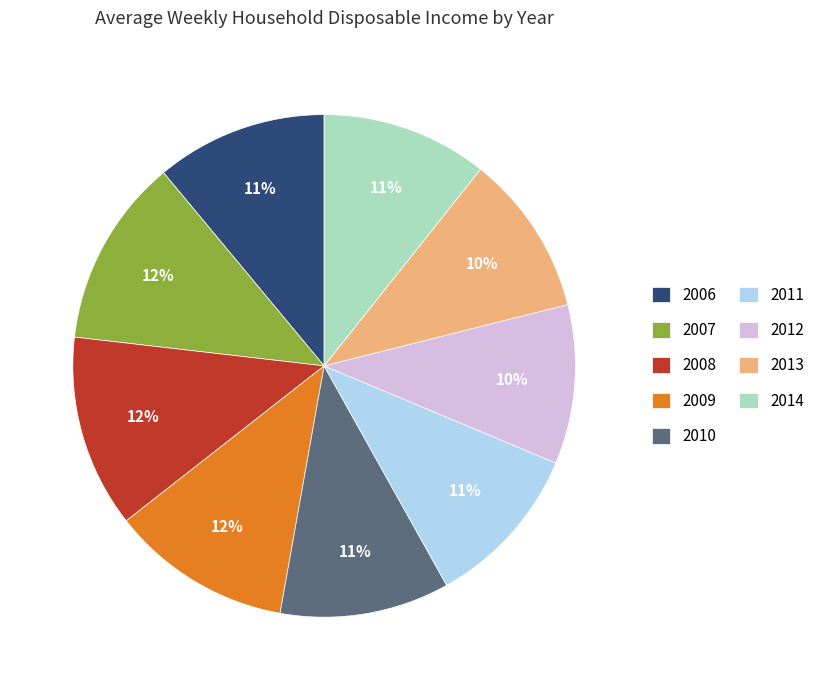

What is the ratio of the value at 2010 to the value at 2012?

1.1